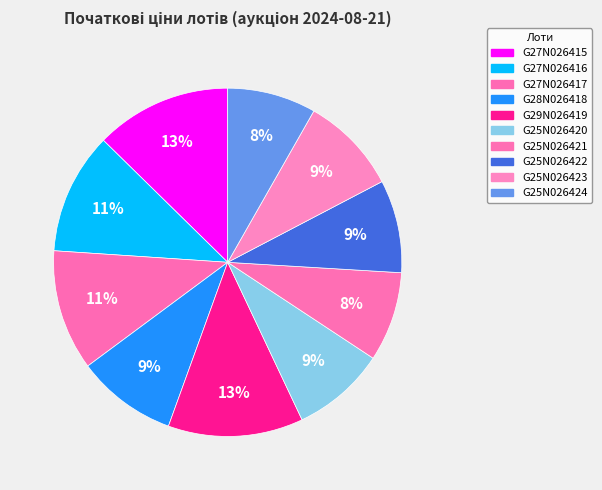

Count the number of slices in the pie.

10